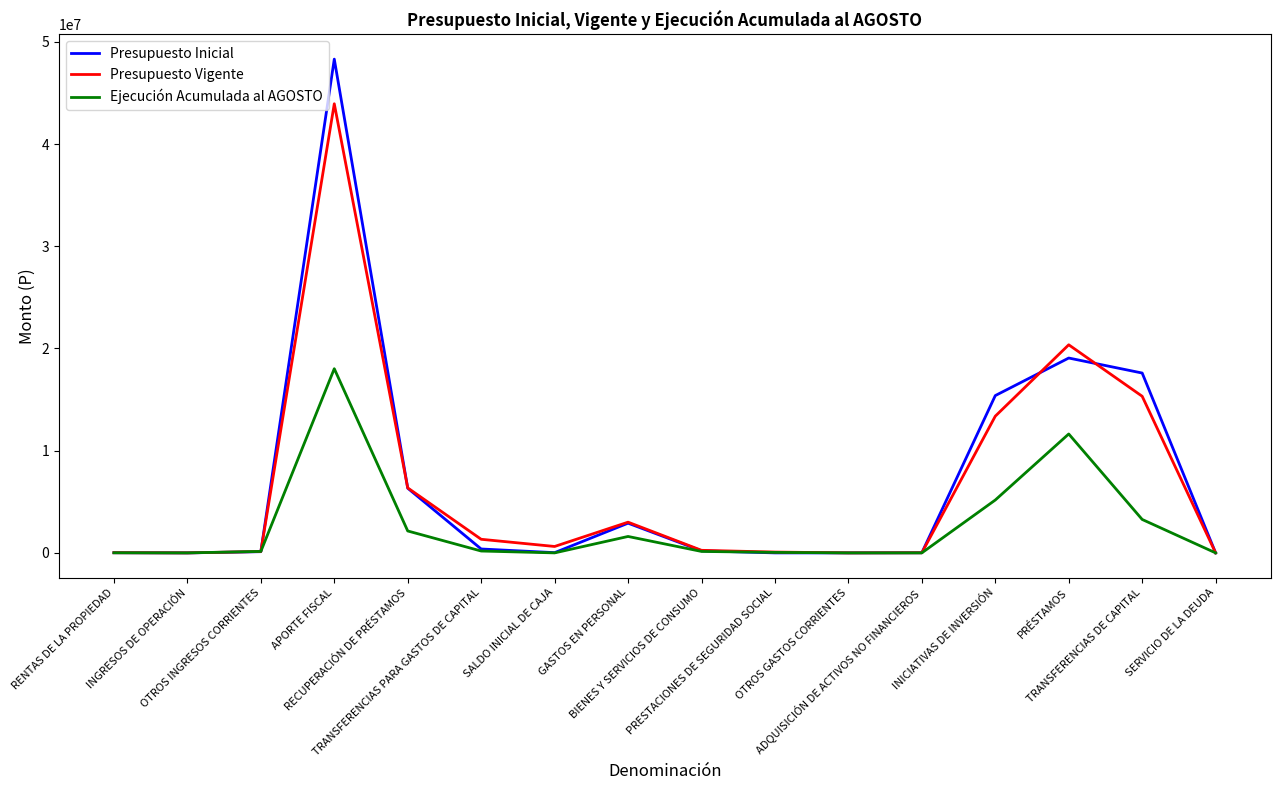

Which series has the widest spread of values?

Presupuesto Inicial